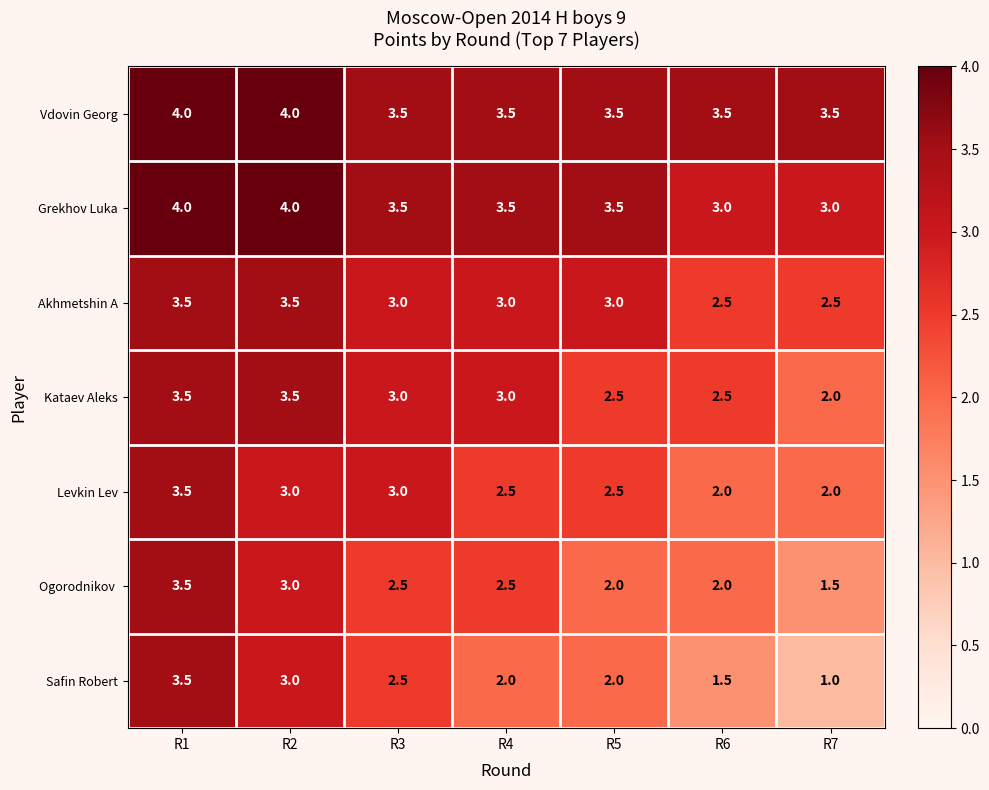

At which category does the chart reach its minimum across all series?

R7